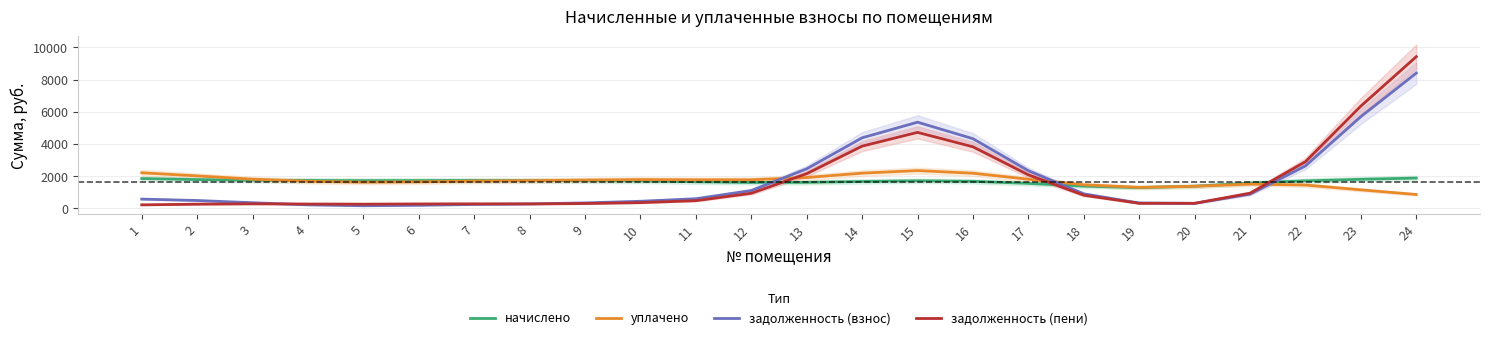

What is the maximum value shown in the chart?

9428.1